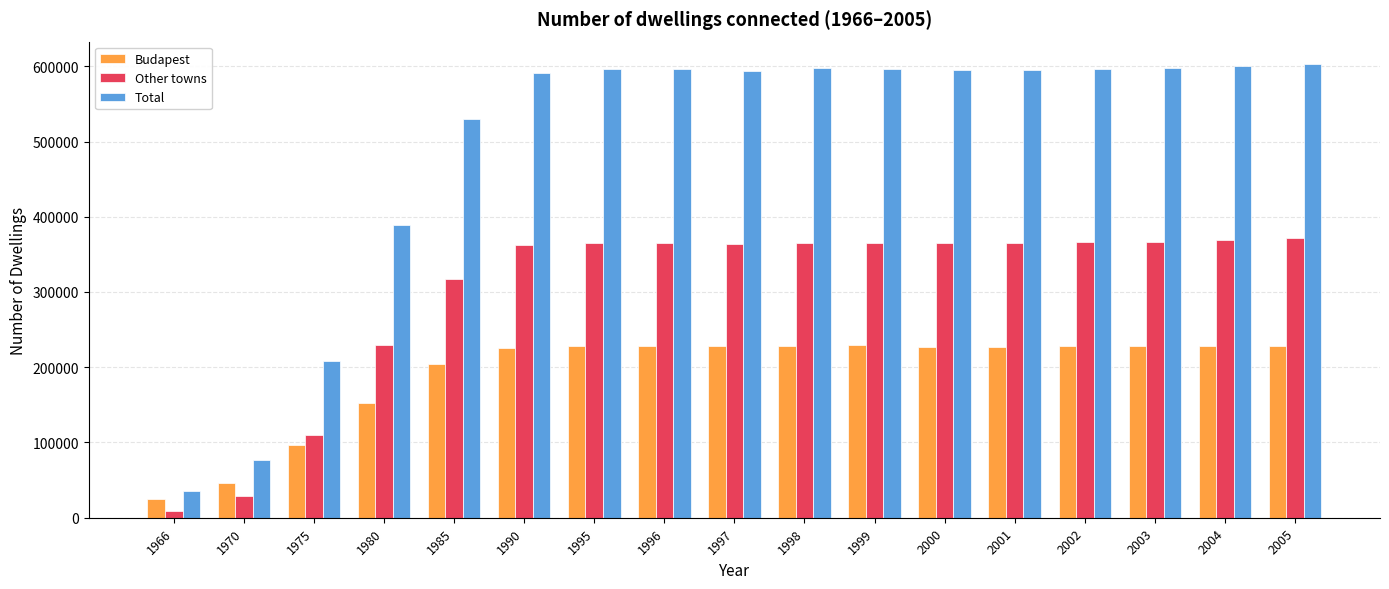

What is the spread (max minus min) of values at 1997?

365472